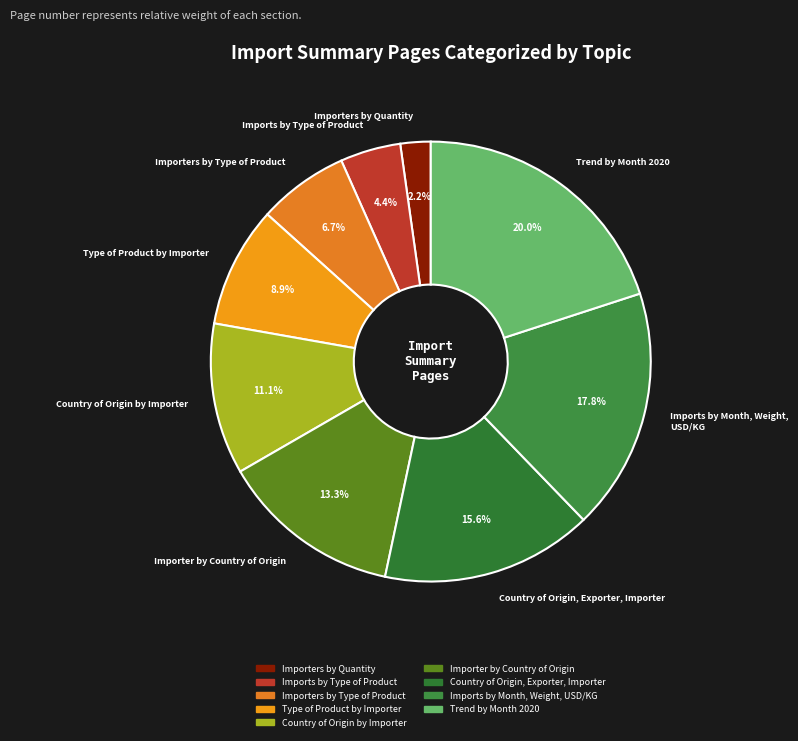

To the nearest percent, what is the difference between the Type of Product by Importer and Importers by Type of Product slice percentages?

2%